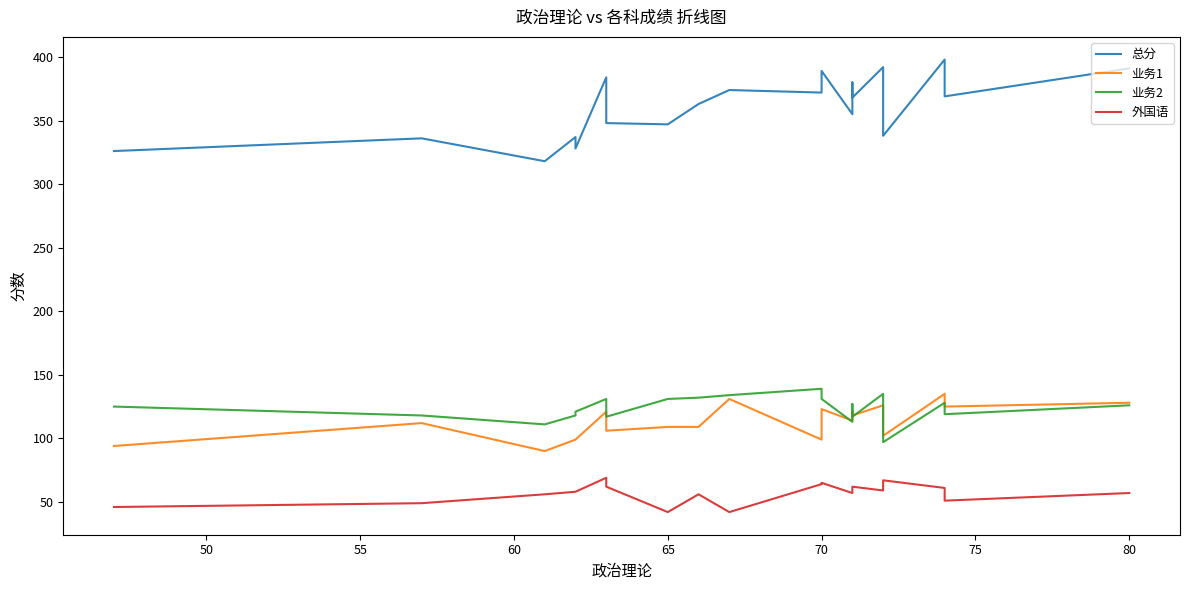

Reading left to right, extract all data points from this chart.

总分: 326	336	318	337	328	384	348	347	363	374	372	389	355	380	368	392	338	398	369	391
业务1: 94	112	90	99	99	121	106	109	109	131	99	123	114	121	118	126	102	135	125	128
业务2: 125	118	111	118	121	131	117	131	132	134	139	131	113	127	117	135	97	128	119	126
外国语: 46	49	56	58	58	69	62	42	56	42	64	65	57	61	62	59	67	61	51	57